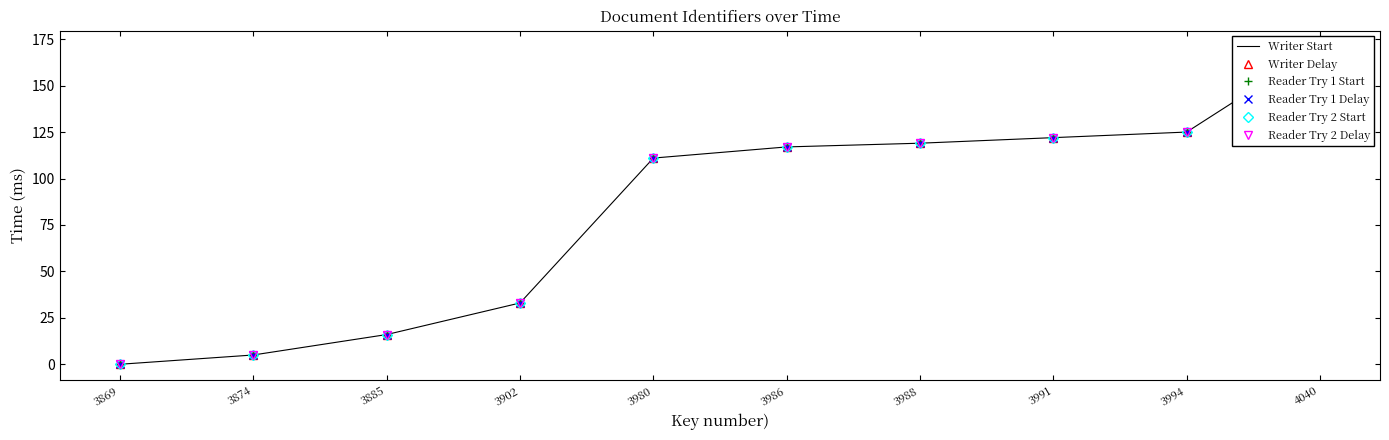

The value of Reader Try 2 Start at 3988 is 36. True or false?

False